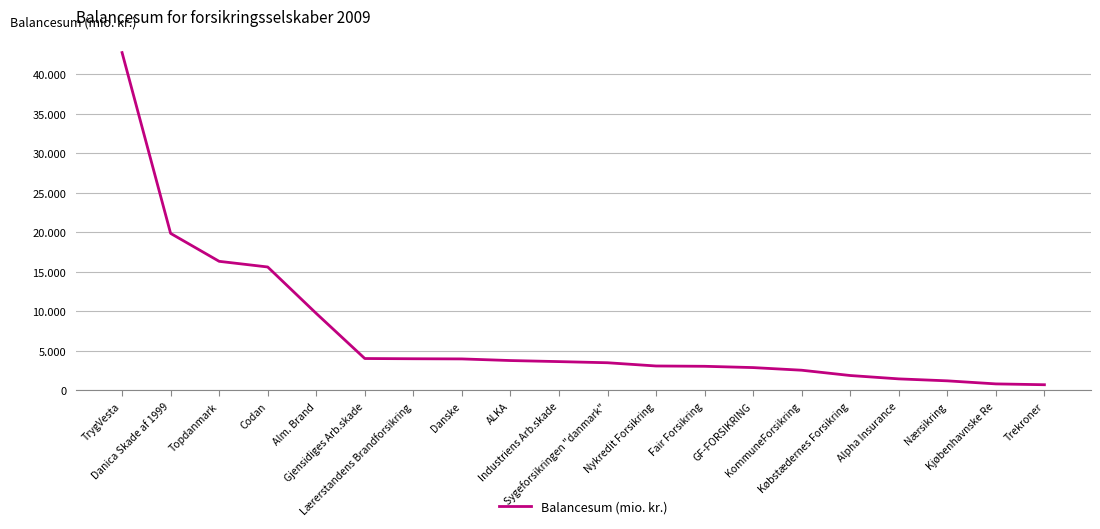

Does the chart have visible grid lines?

Yes